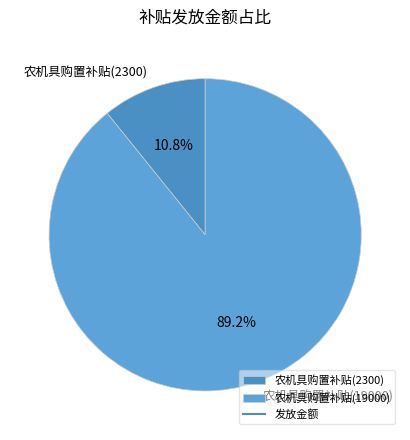

Which category has the smallest portion of the pie?

农机具购置补贴(2300)